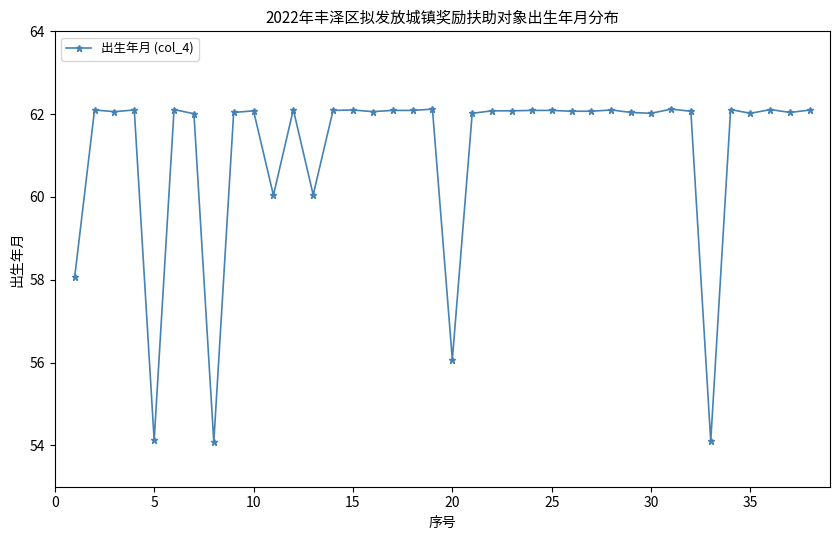

What is the maximum value shown in the chart?

62.1